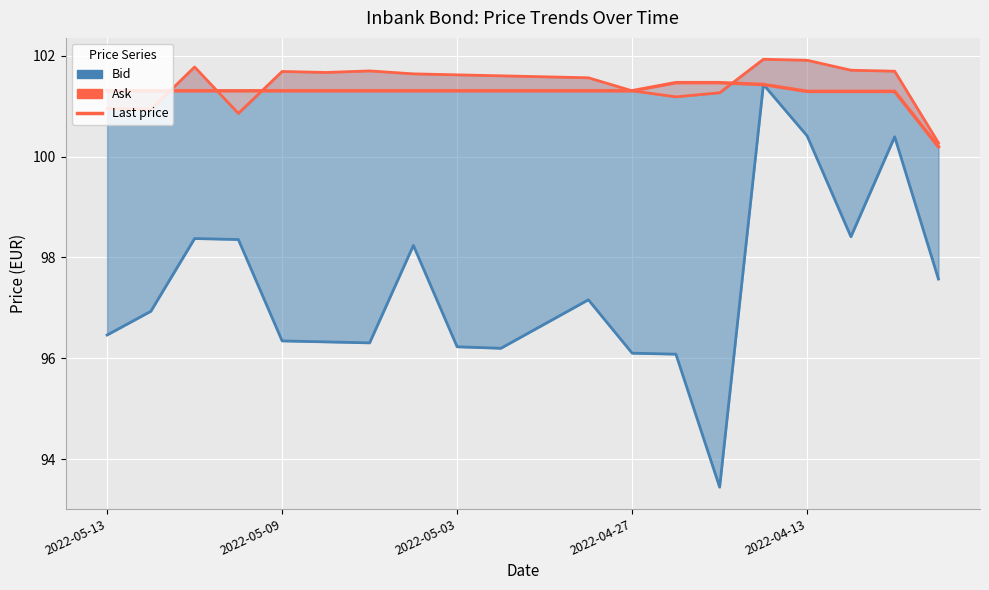

What is the maximum value shown in the chart?

101.9